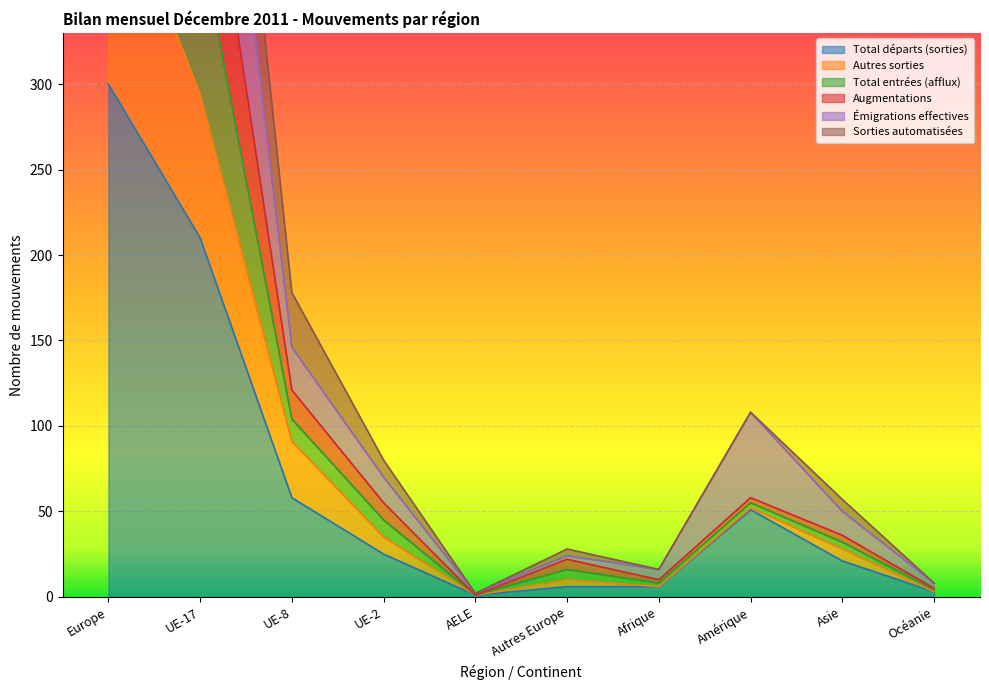

At which category does Autres sorties reach its first local peak?

Autres Europe